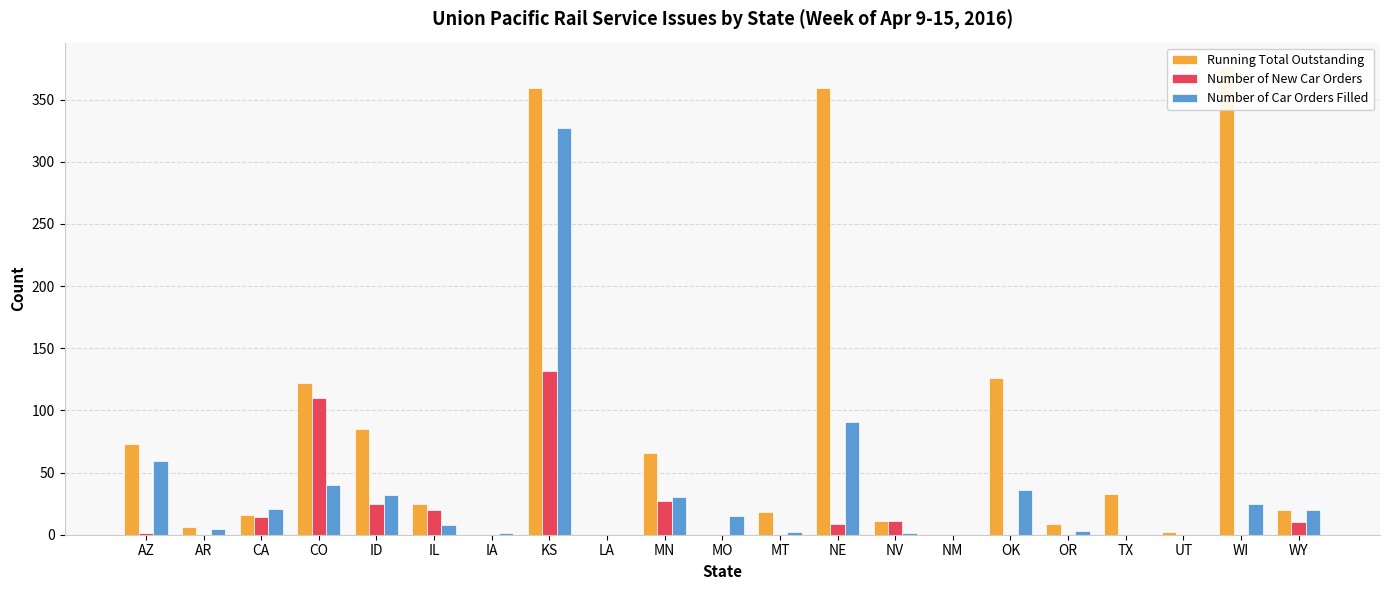

What position from the right is OK?

6